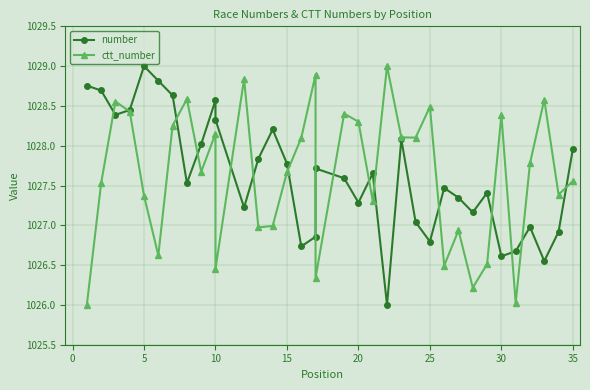

Which series ends up on top after the final intersection of number and ctt_number?

number